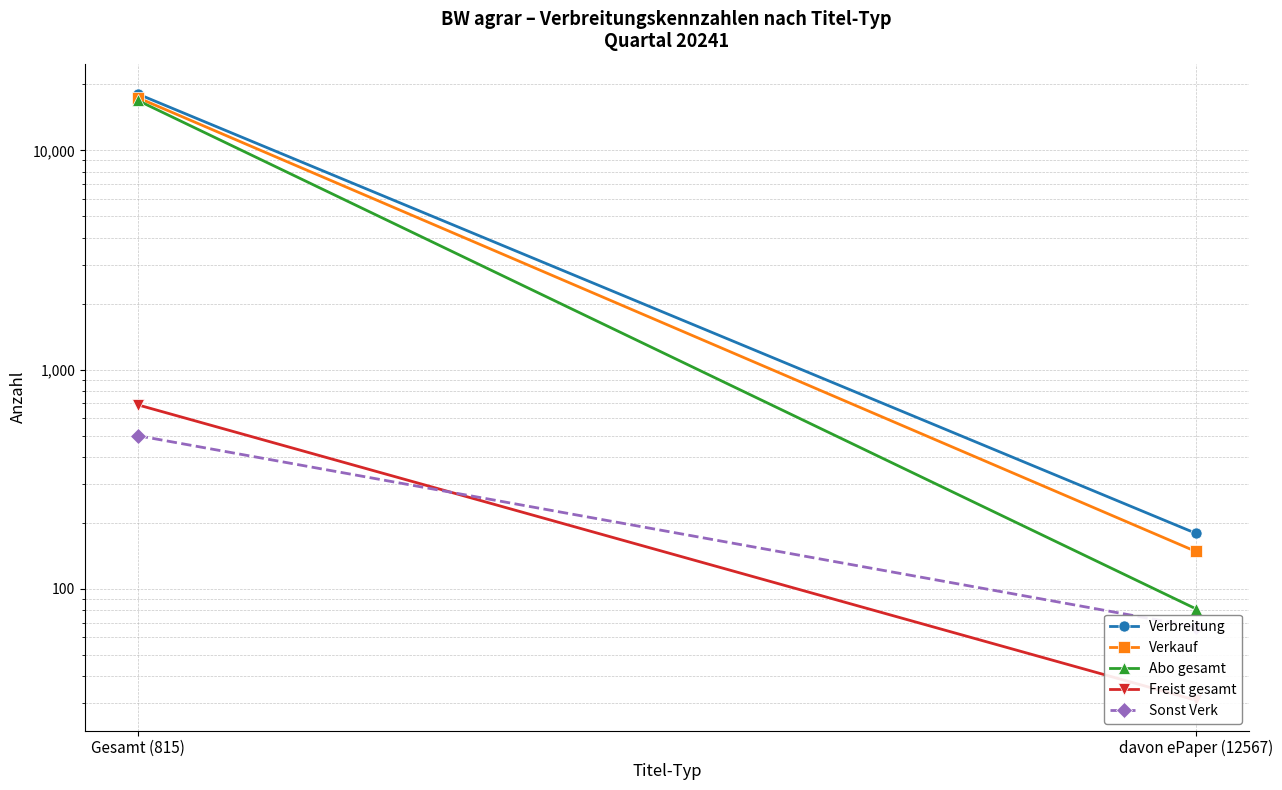

How many data points does each series have?

2